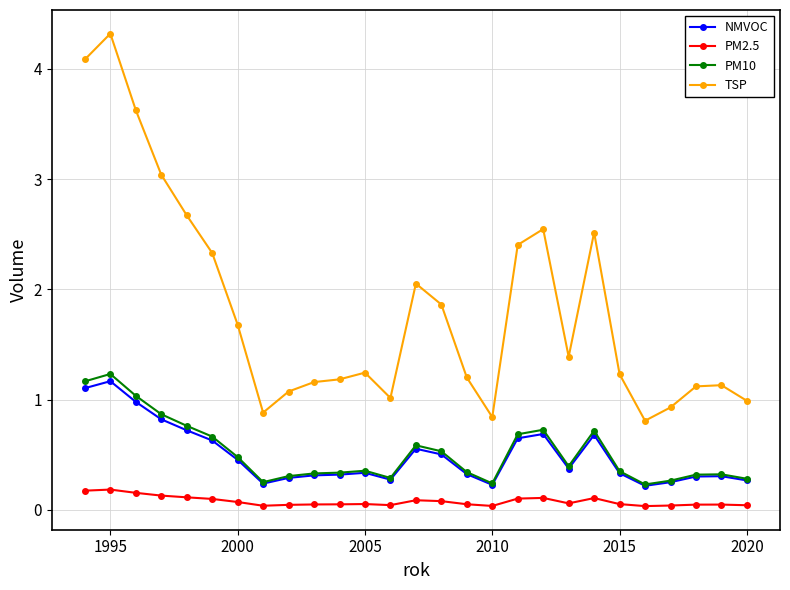

True or false: PM2.5 has more than 0 points higher than both neighbors.

True